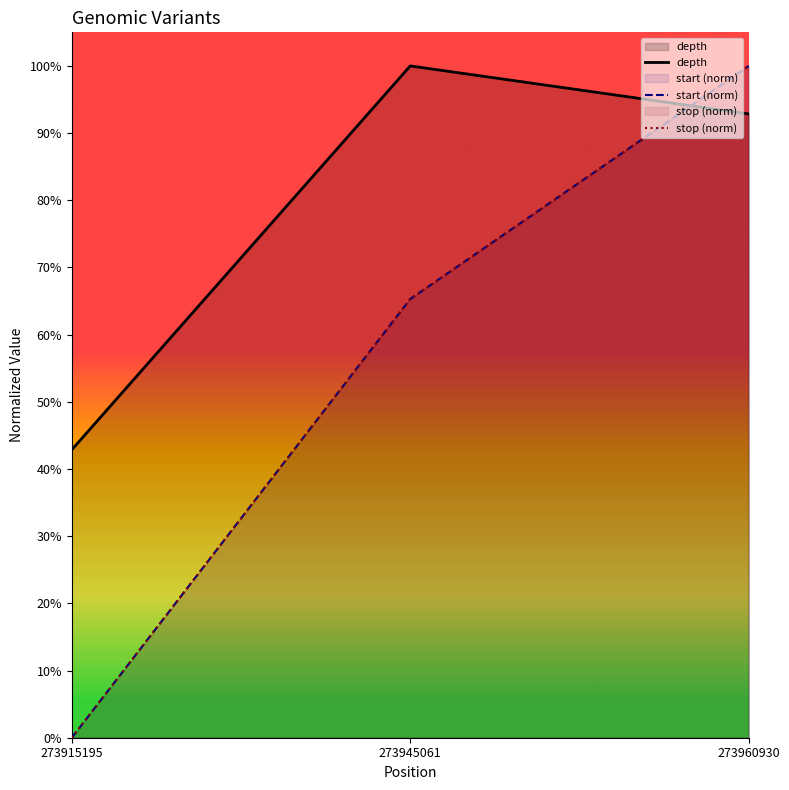

At which label does depth reach its peak?

273945061